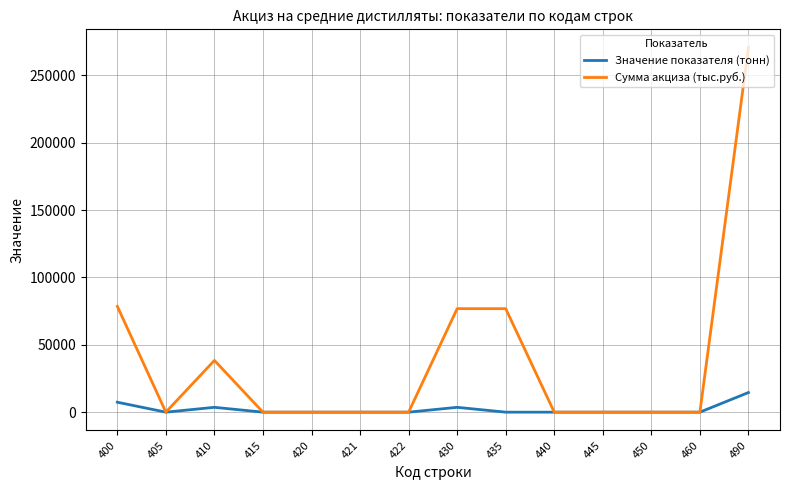

Which series has the widest spread of values?

Сумма акциза (тыс.руб.)